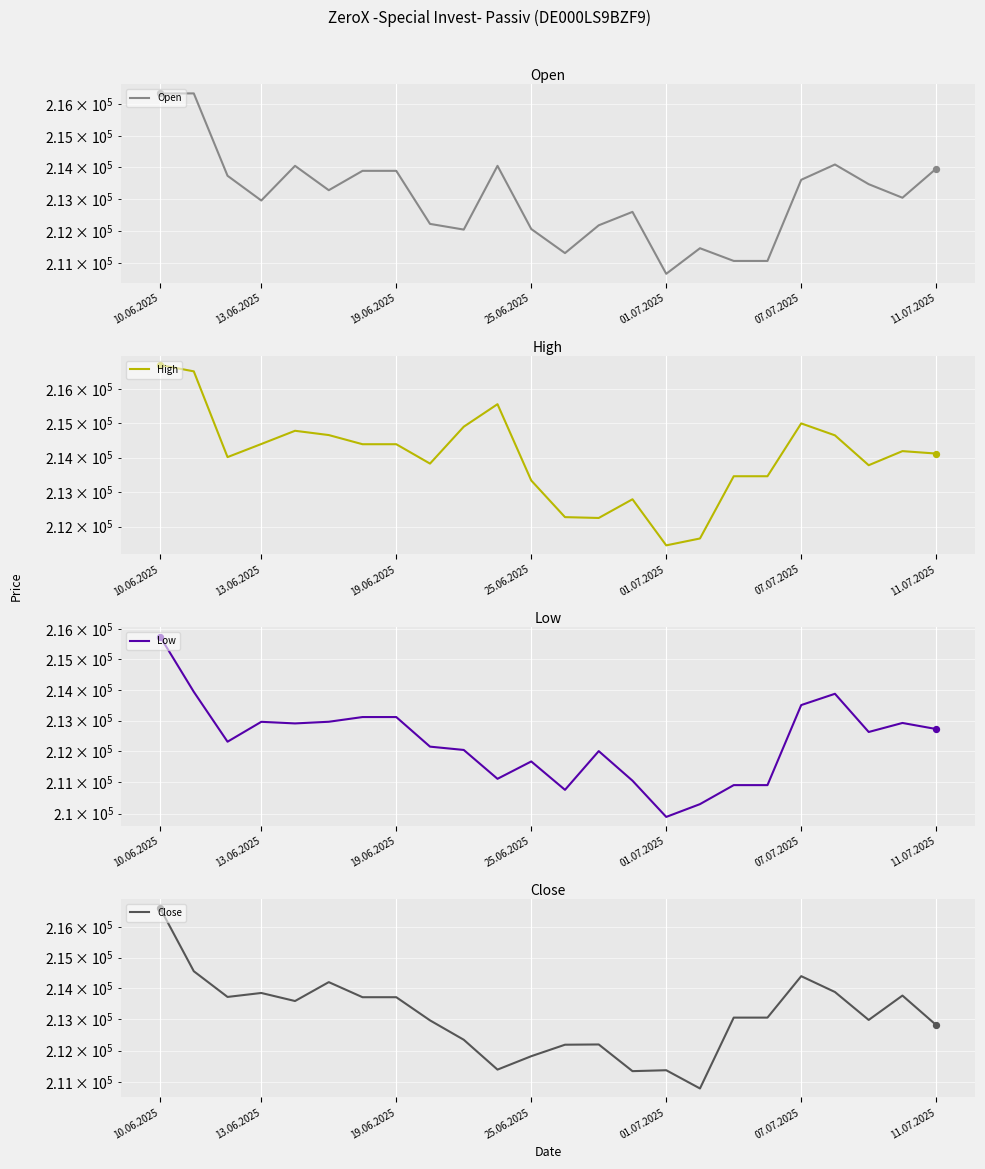

Which series has the largest total across all categories?

High